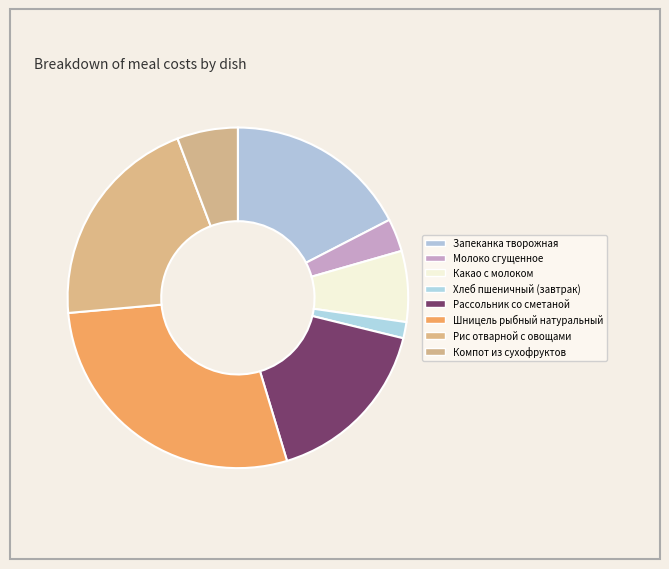

The Какао с молоком slice represents 7% of the pie. True or false?

True